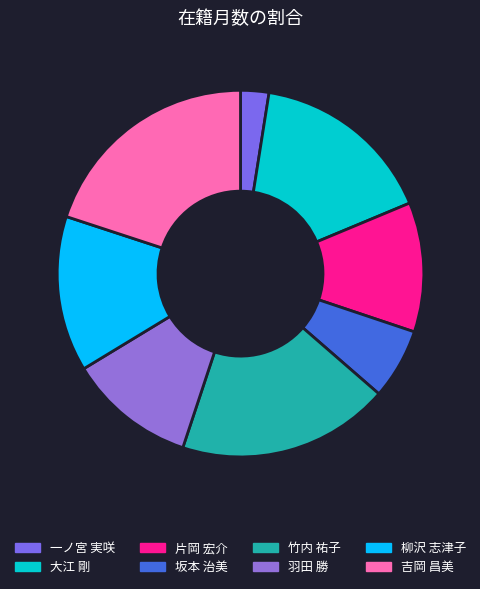

Rank the categories by value from lowest to highest.

一ノ宮 実咲, 坂本 治美, 羽田 勝, 片岡 宏介, 柳沢 志津子, 大江 剛, 竹内 祐子, 吉岡 昌美